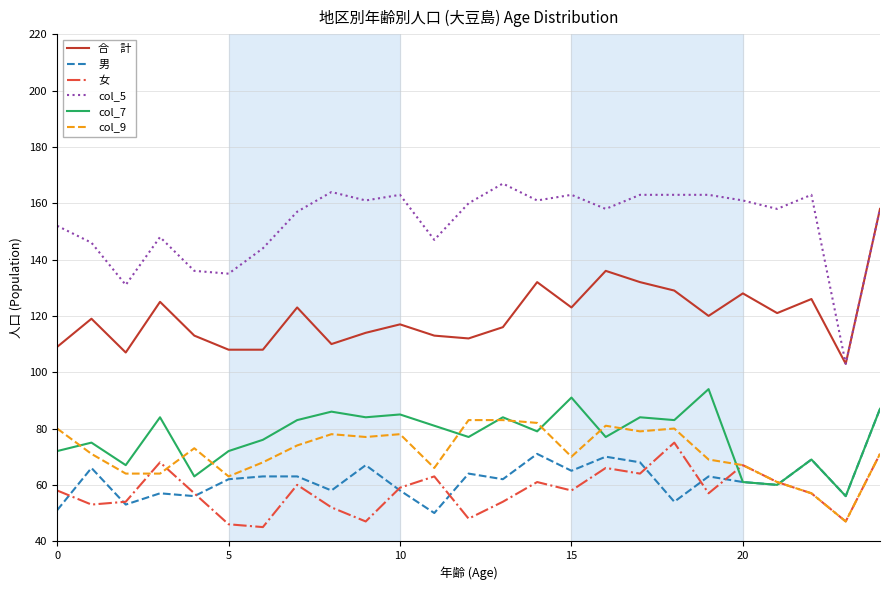

What is the smallest value displayed?

45